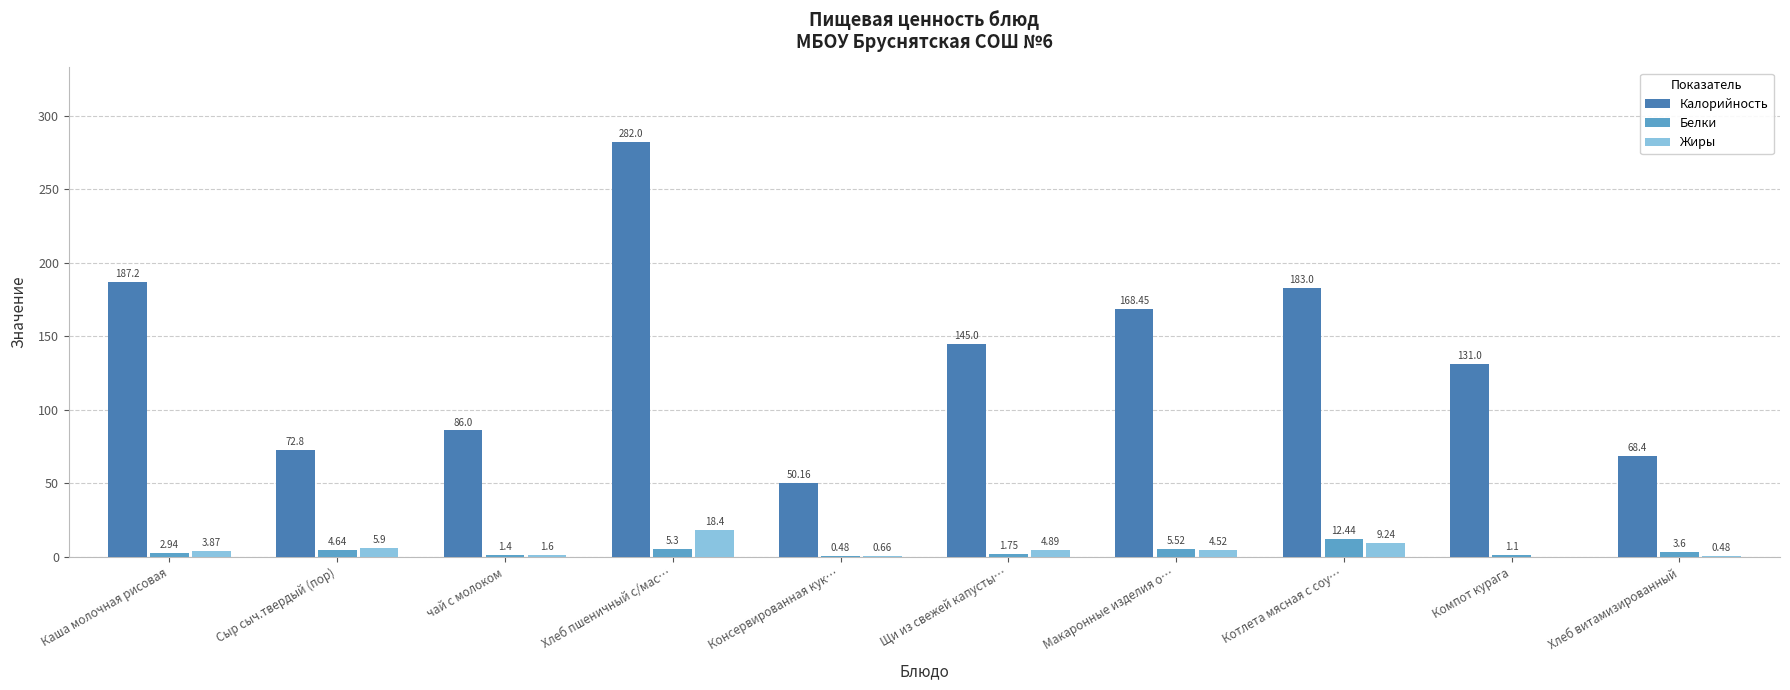

The value of Жиры at Сыр сыч.твердый (пор) is 5.9. True or false?

True